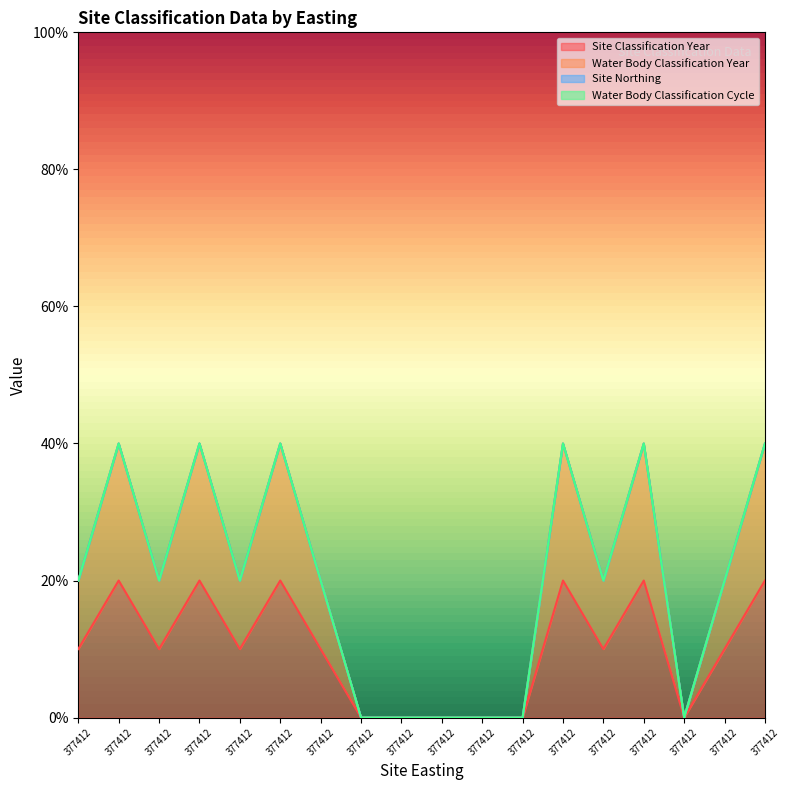

How many values in Water Body Classification Year are above zero?

12